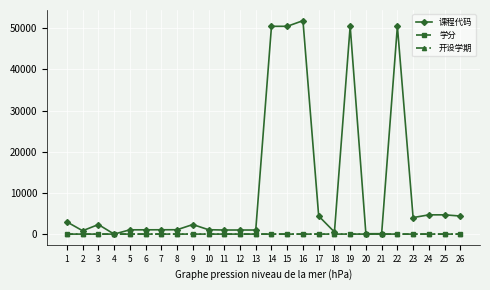

Which series has the widest spread of values?

课程代码